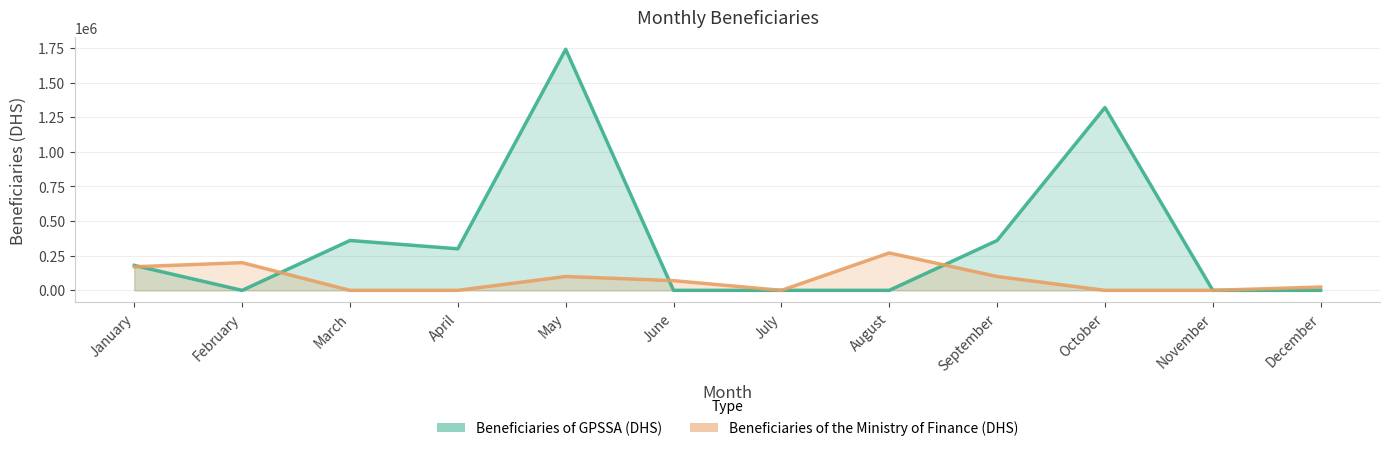

Which series has the largest range (max minus min)?

Beneficiaries of GPSSA (DHS)